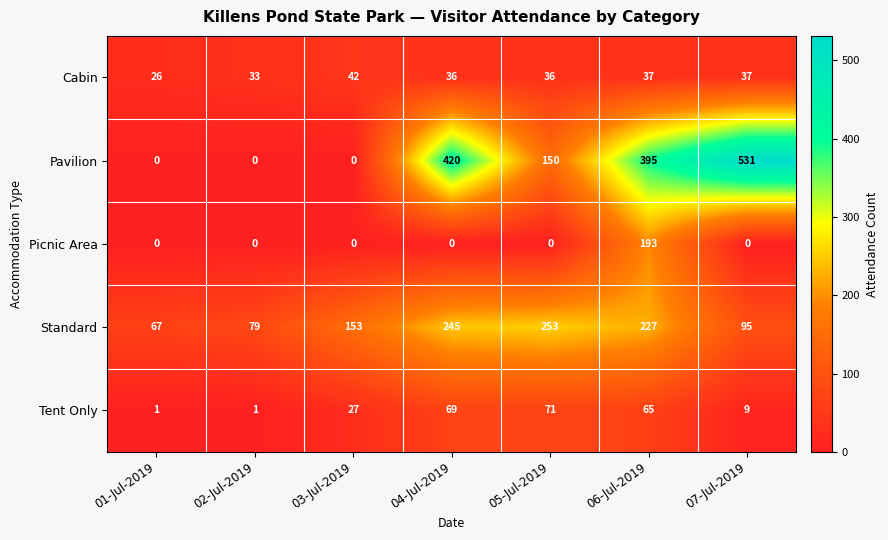

What is the sum of all Standard values?

1119